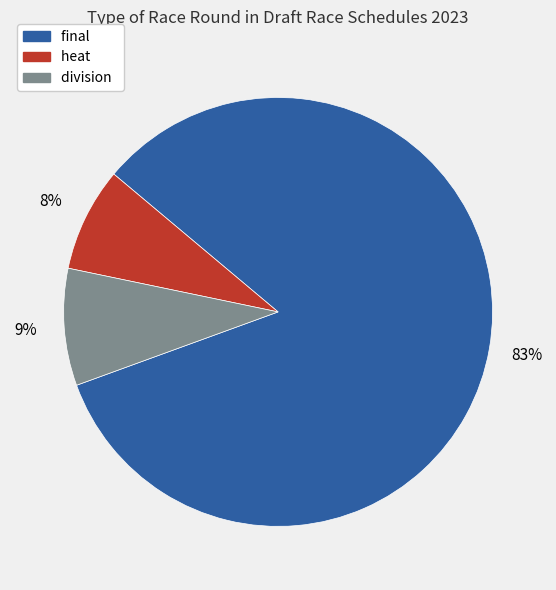

Is the sum of final and heat greater than half?

Yes